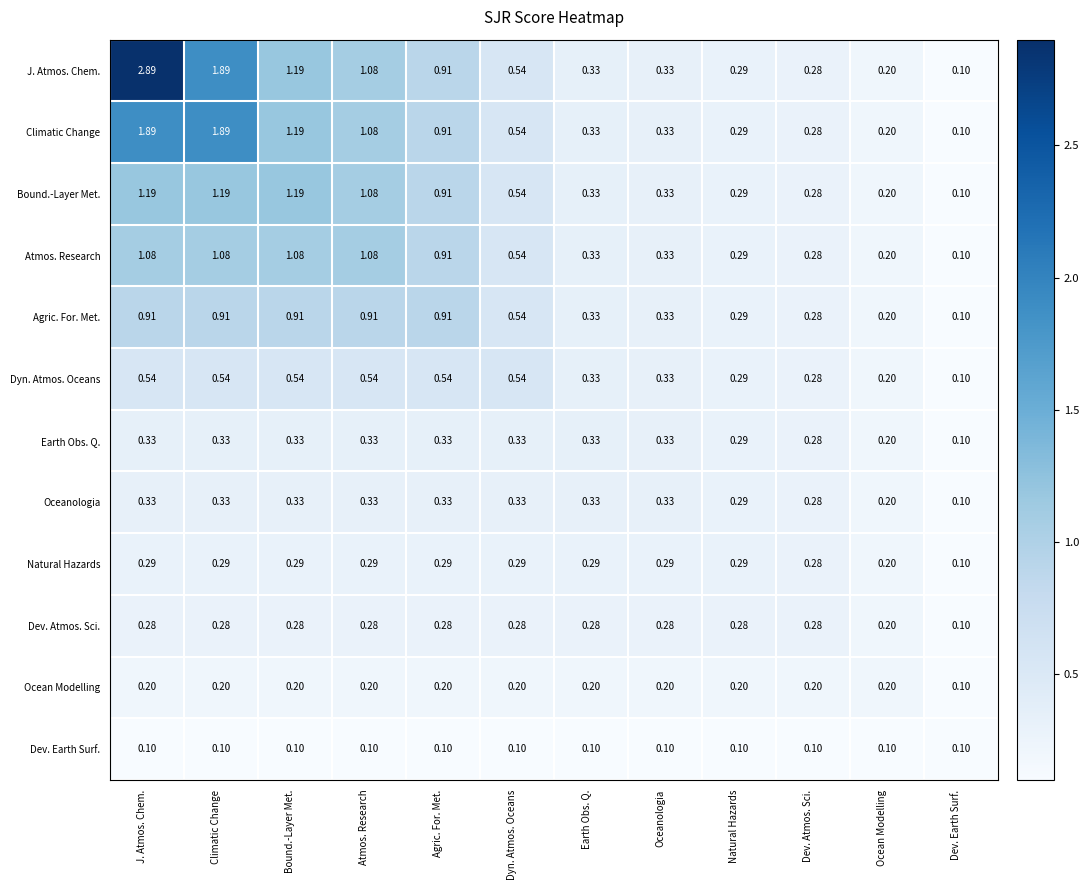

Is the value of Agric. For. Met. at Bound.-Layer Met. greater than the value of Dev. Atmos. Sci. at Ocean Modelling?

Yes